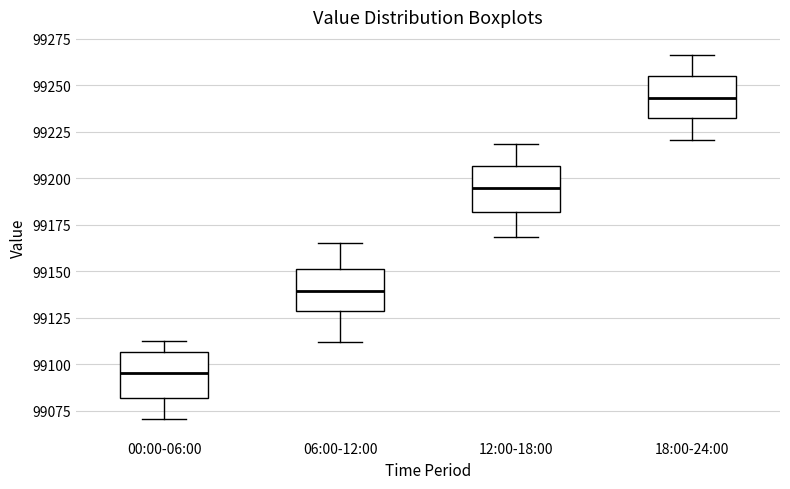

Where does the upper whisker of the box for 12:00-18:00 end on the y-axis? The values are not printed on the chart, so give them approximately, as read against the axis.

99220